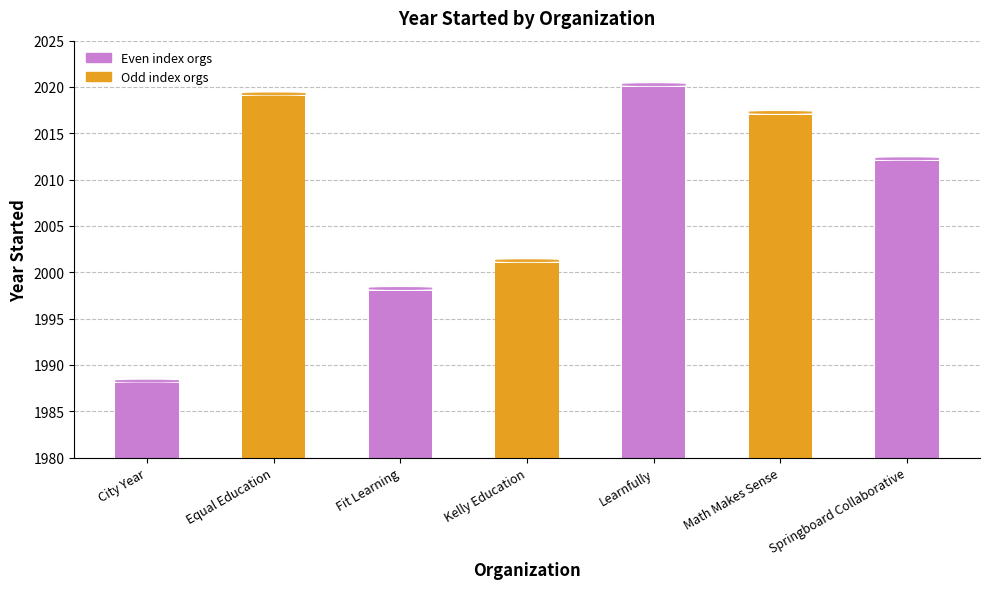

The chart shows a value of 2017 at Math Makes Sense. True or false?

True